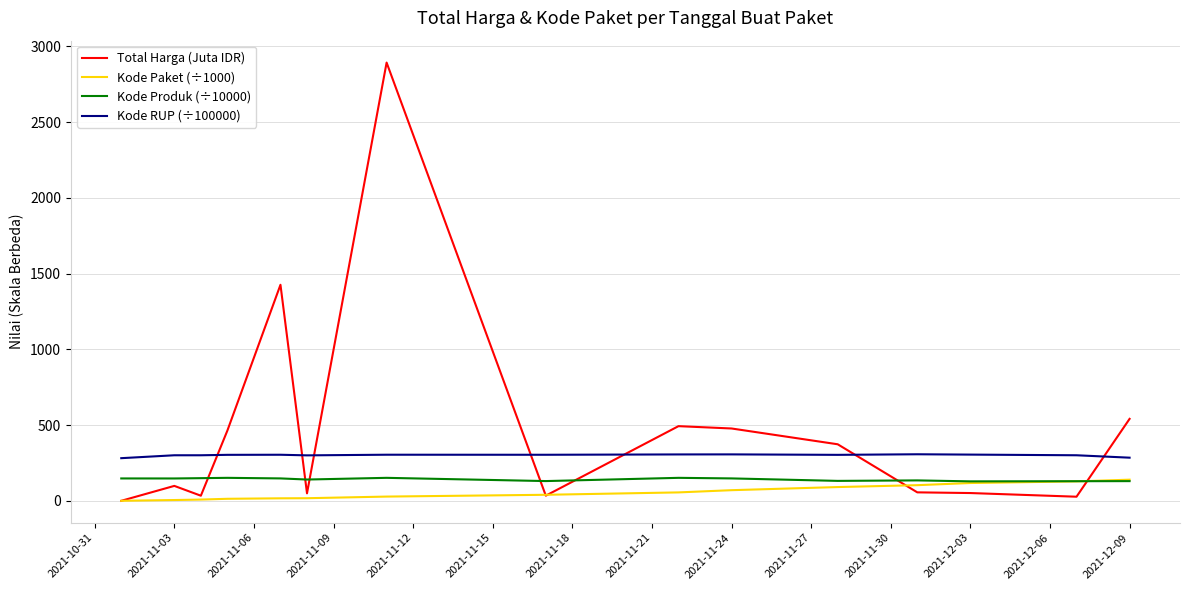

Rank the series by their average value, from highest to lowest.

Total Harga (Juta IDR), Kode RUP (÷100000), Kode Produk (÷10000), Kode Paket (÷1000)